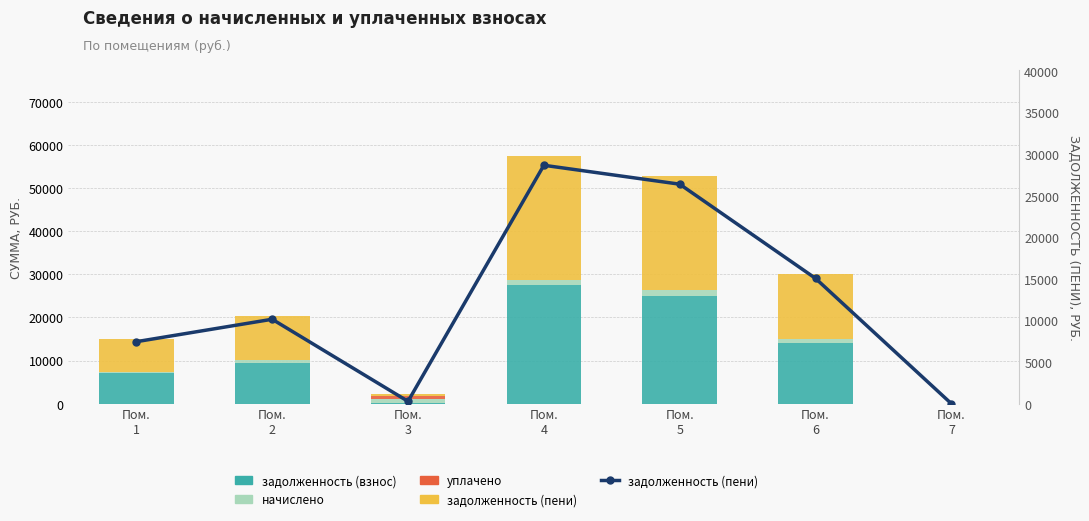

Where does the начислено series first go above 842?

Пом.
3